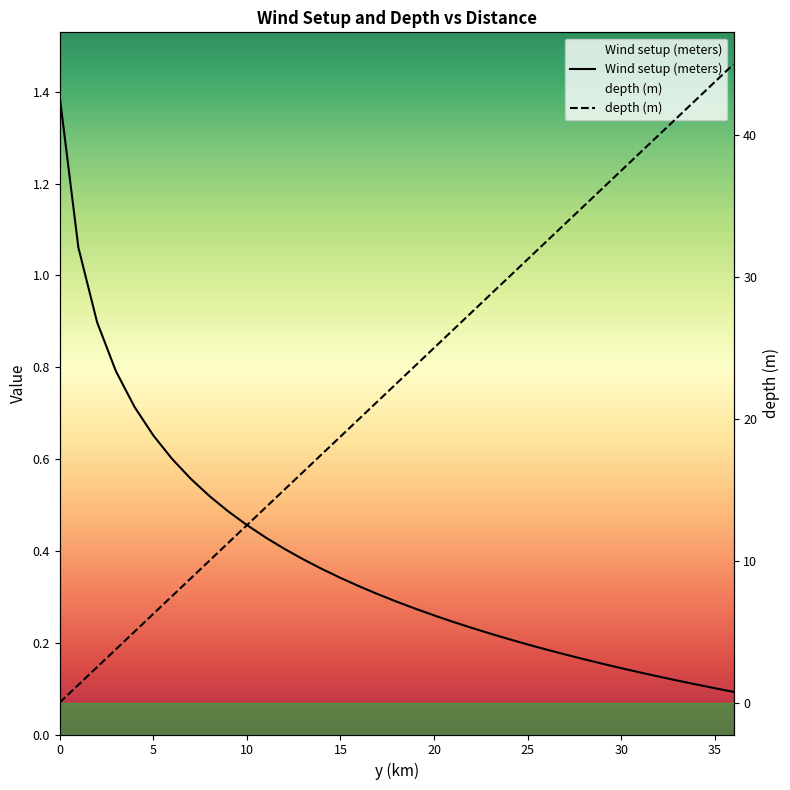

Is the value of Wind setup (meters) at 1 greater than the value of depth (m) at 19?

No